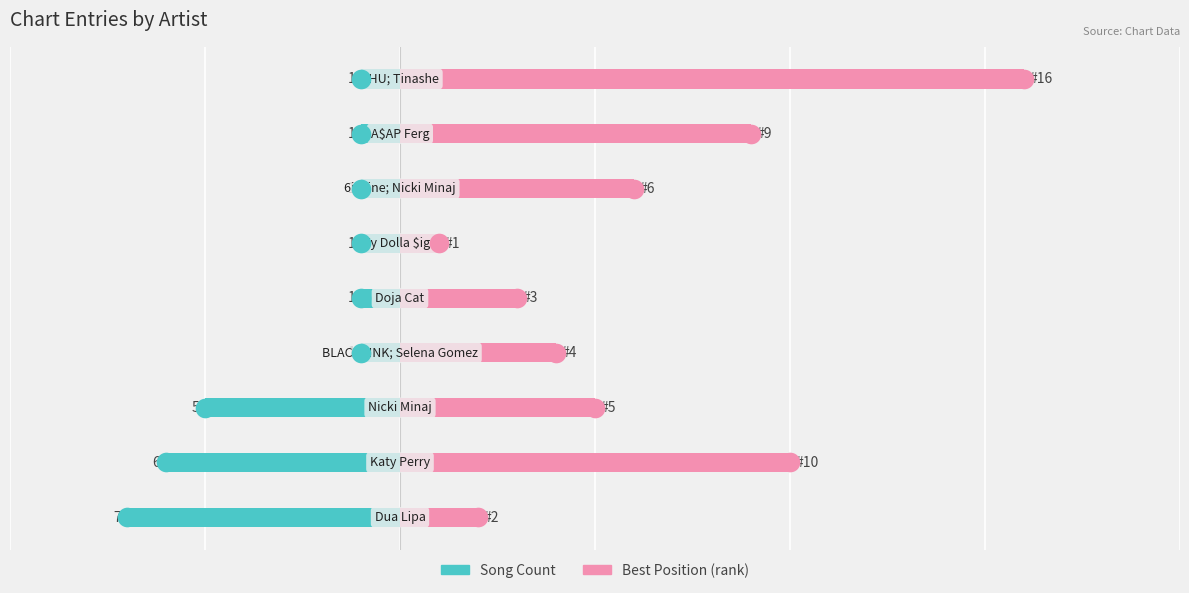

Which series contains the highest Y value?

Best Position